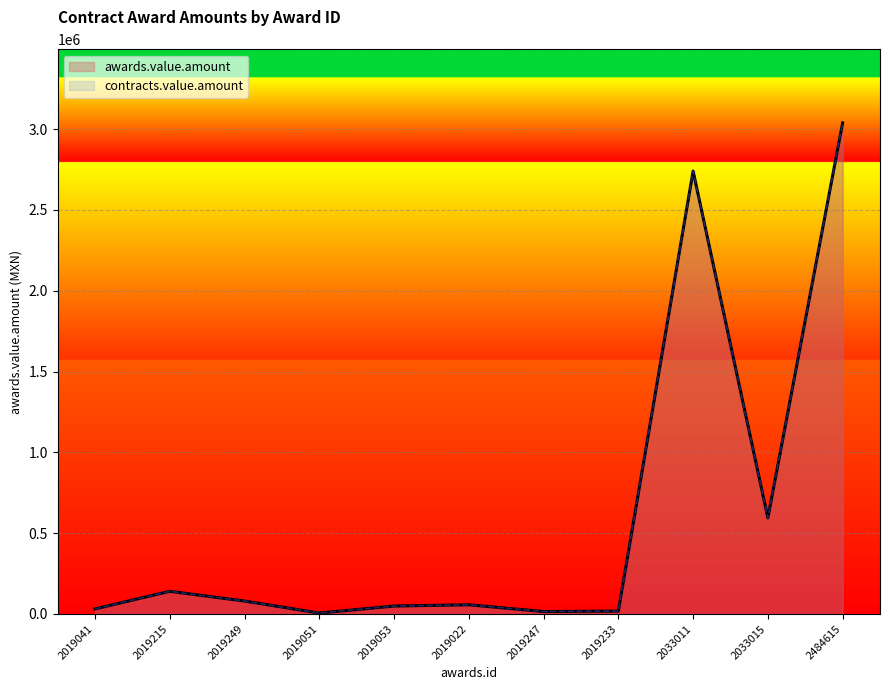

What is the label of the 1st point from the left?

2019041